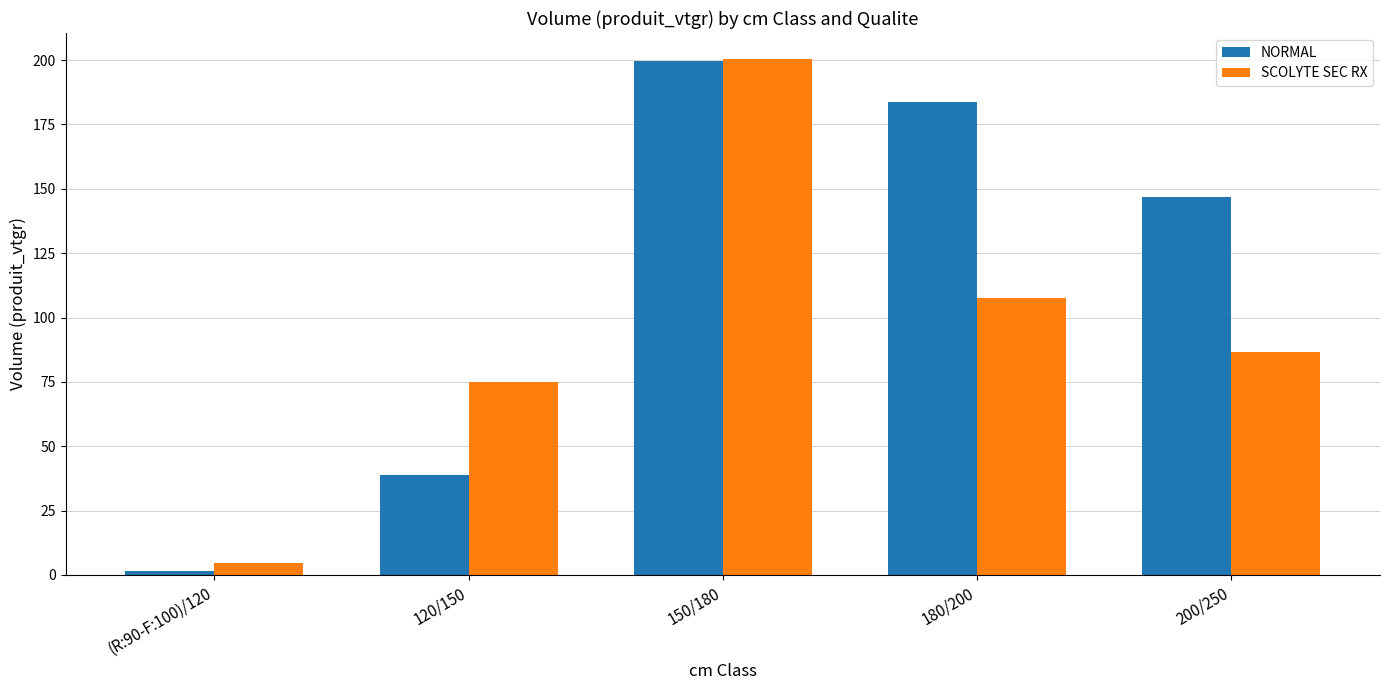

What is the sum of all NORMAL values?

570.4